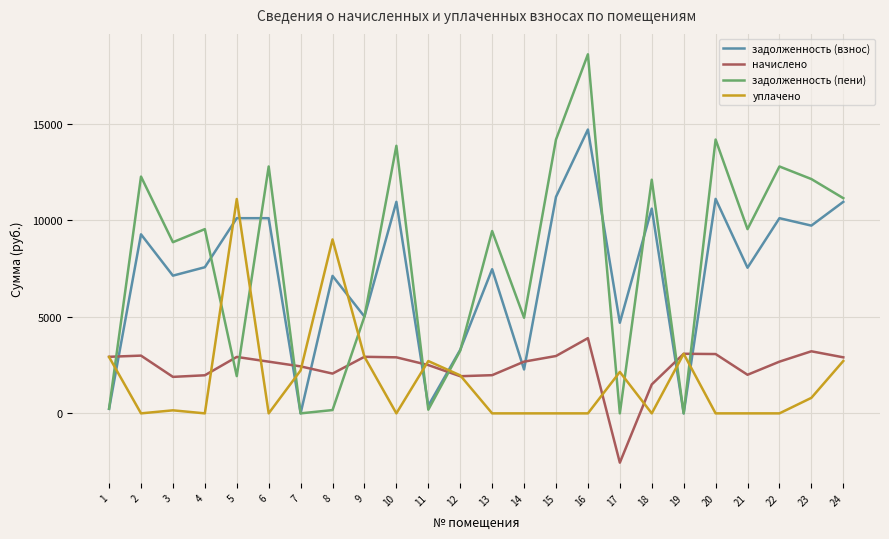

At how many categories does at least one series exceed 12433?

6